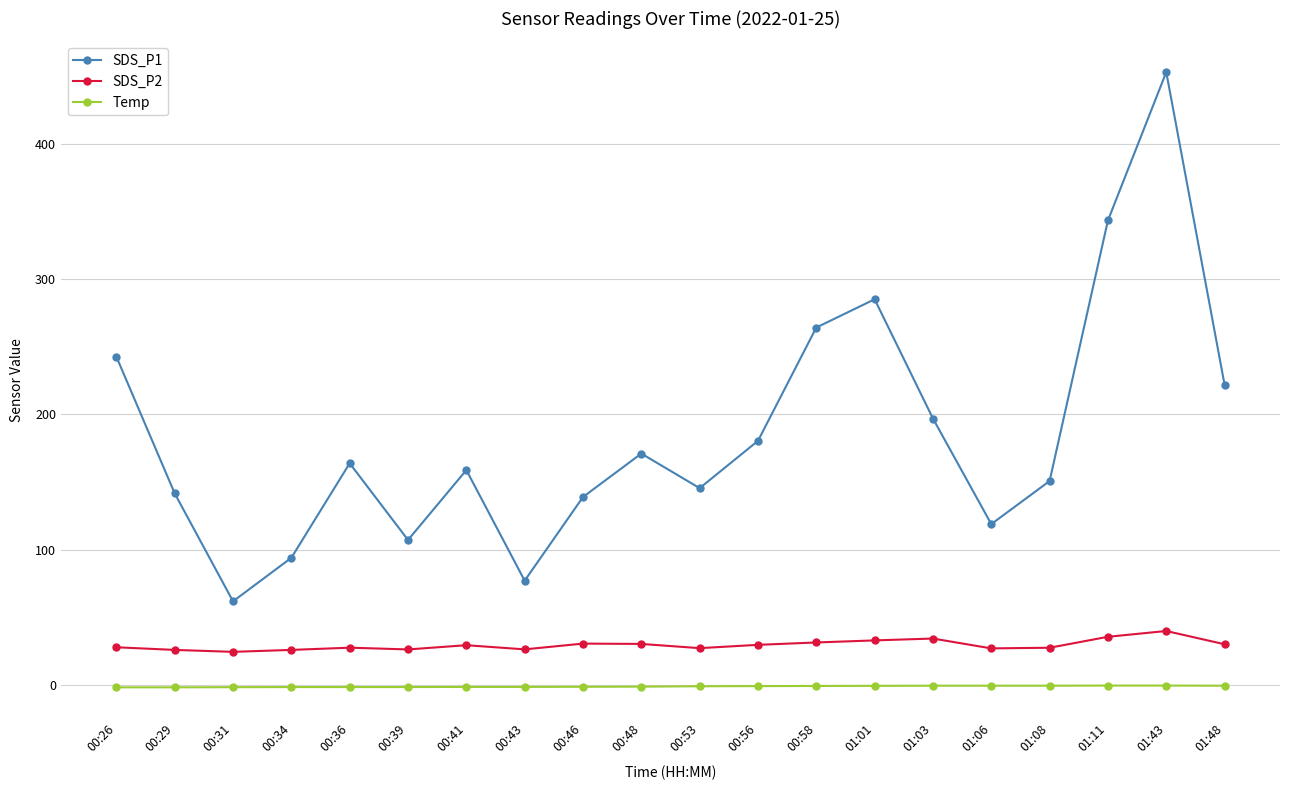

How many categories are shown in the chart?

20